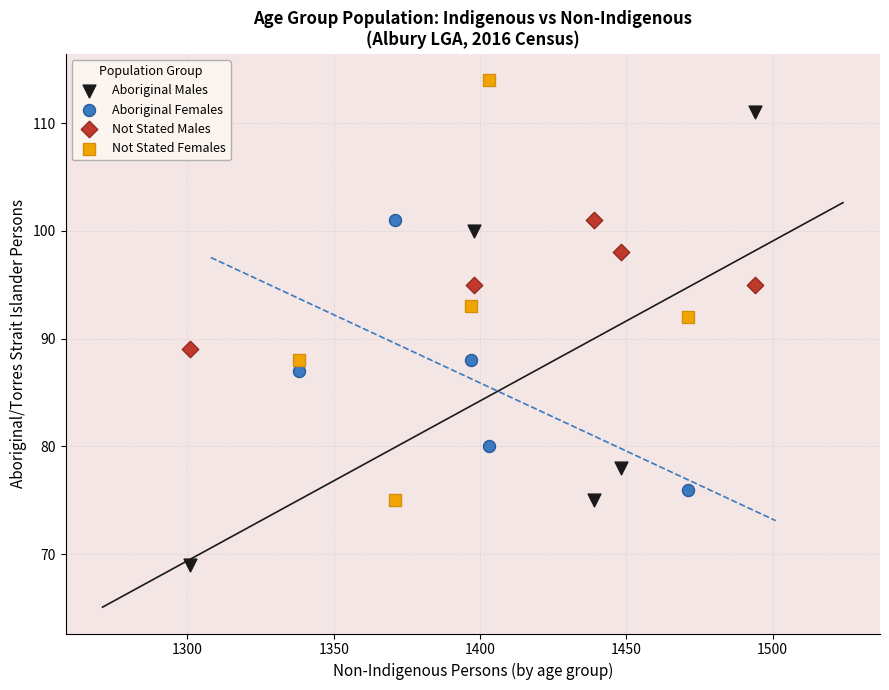

Which series has the widest spread of Y values?

Aboriginal Males